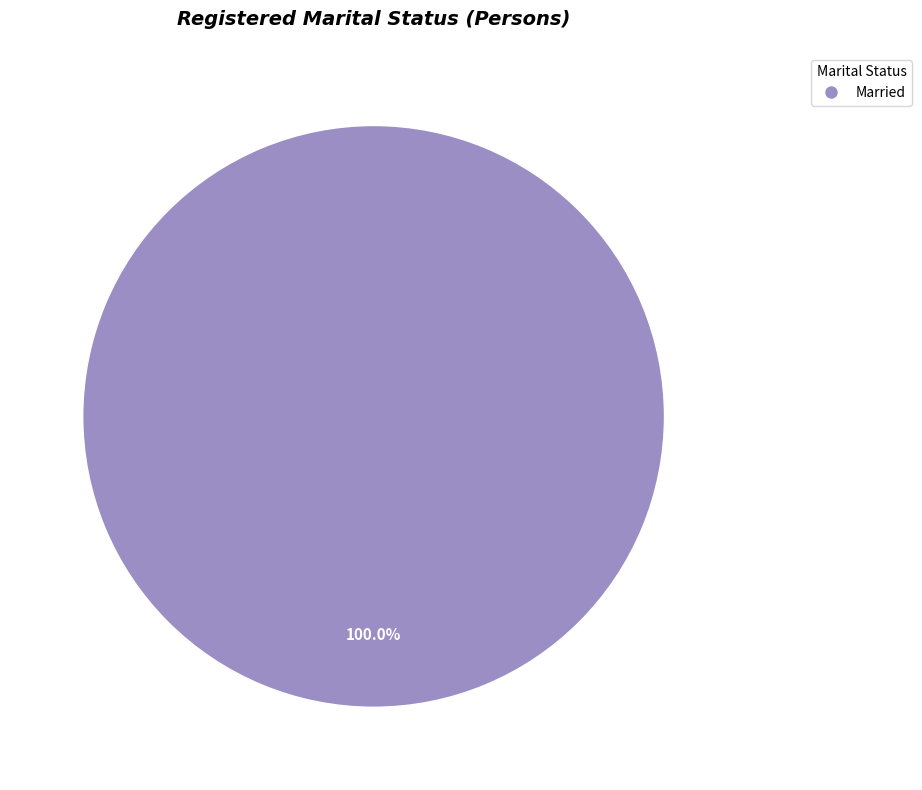

What percentage is the Married slice, to the nearest percent?

100%